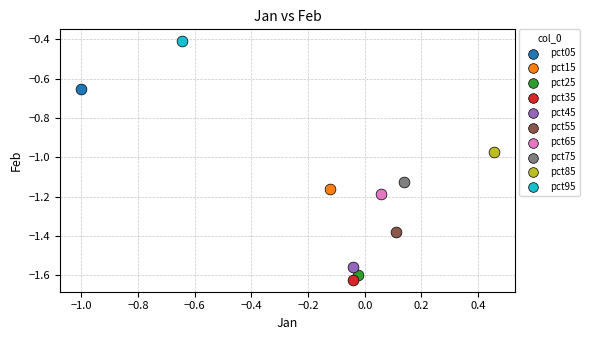

Which series contains the highest Y value?

pct95